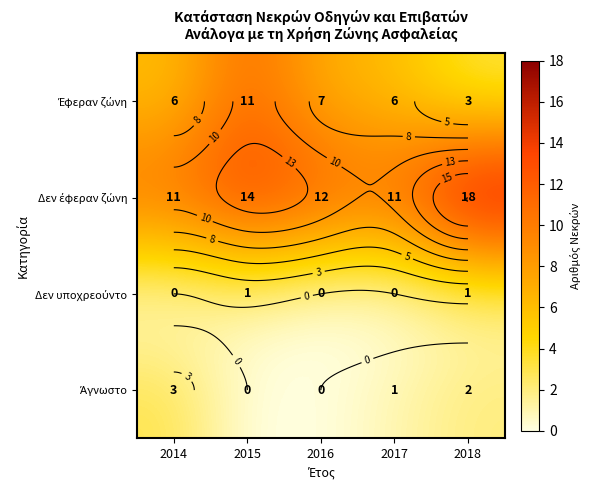

What is the difference between the Έφεραν ζώνη values at 2018 and 2017?

3